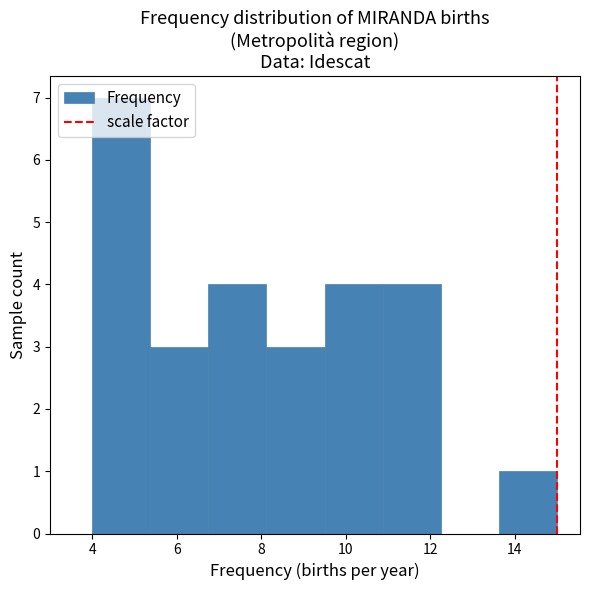

Reading left to right, list every bar in this chart as the range it spans on the x-axis followed by its height. Neither the bar edges nor the heights are printed on the chart, so give them approximately, as read against the axes.

4.0 to 5.4: 7
5.4 to 6.8: 3
6.8 to 8.2: 4
8.2 to 9.6: 3
9.6 to 10.8: 4
10.8 to 12.2: 4
12.2 to 13.6: 0
13.6 to 15.0: 1